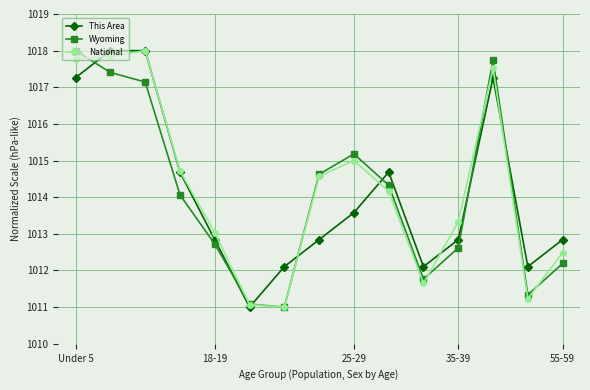

What is the highest value of the National series?

1018.0